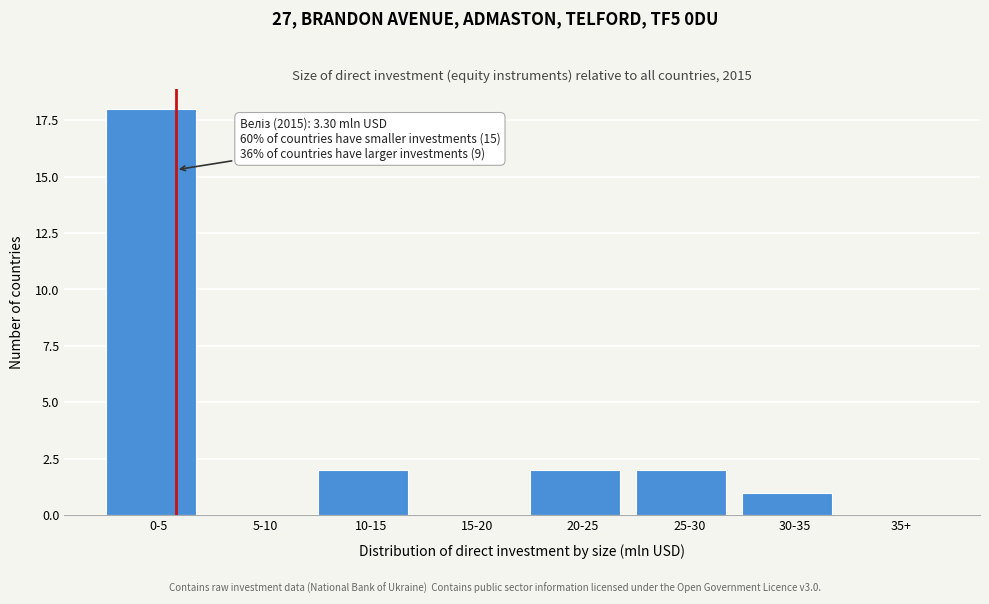

Reading left to right, transcribe all the data shown in this chart.

0-5=18	5-10=0	10-15=2	15-20=0	20-25=2	25-30=2	30-35=1	35+=0